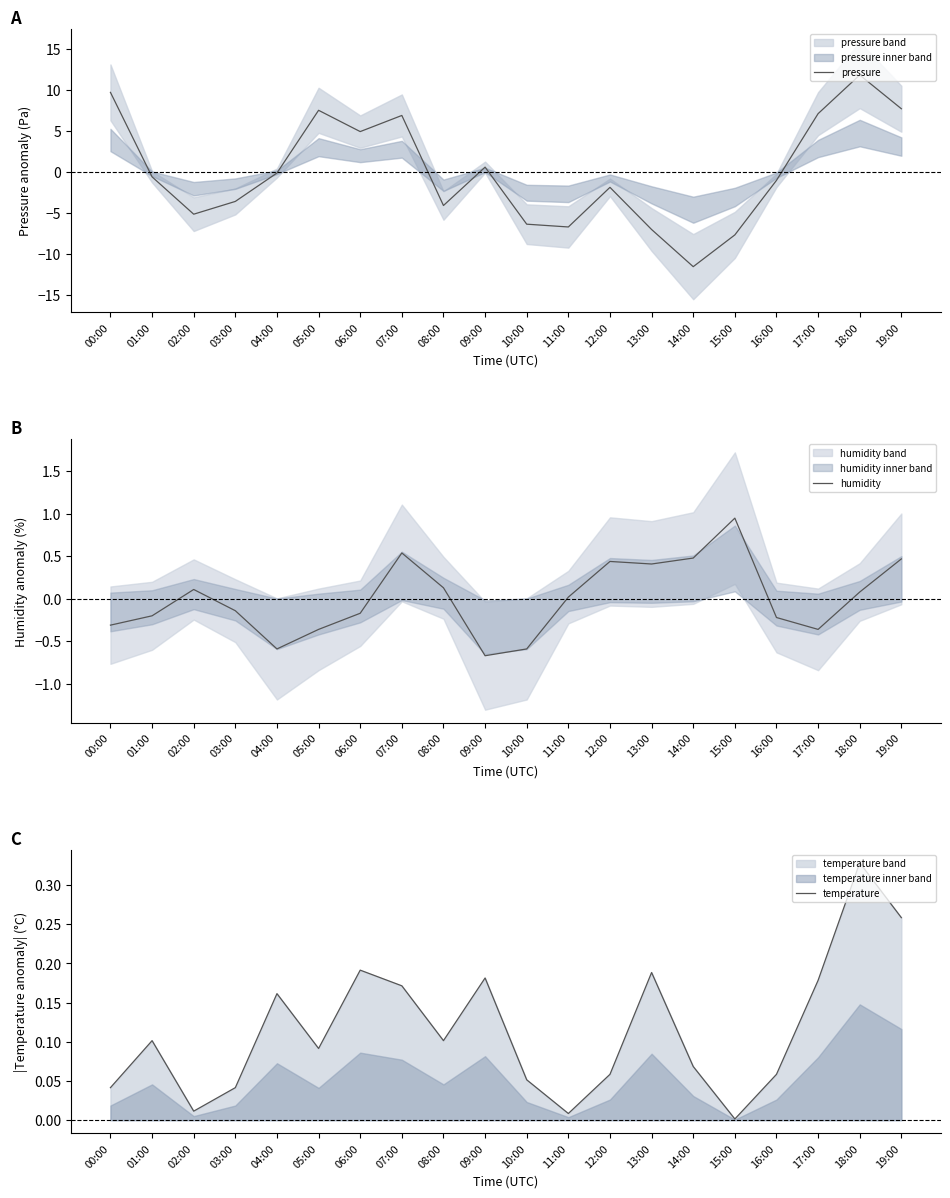

How many data points in pressure are above 0?

8